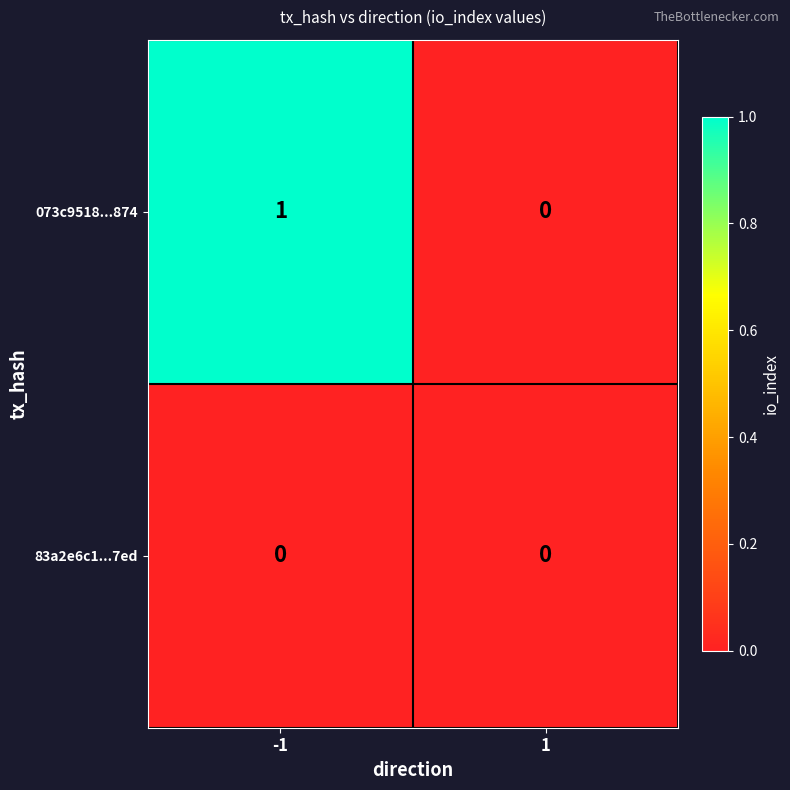

Which series has the widest spread of values?

073c9518...874